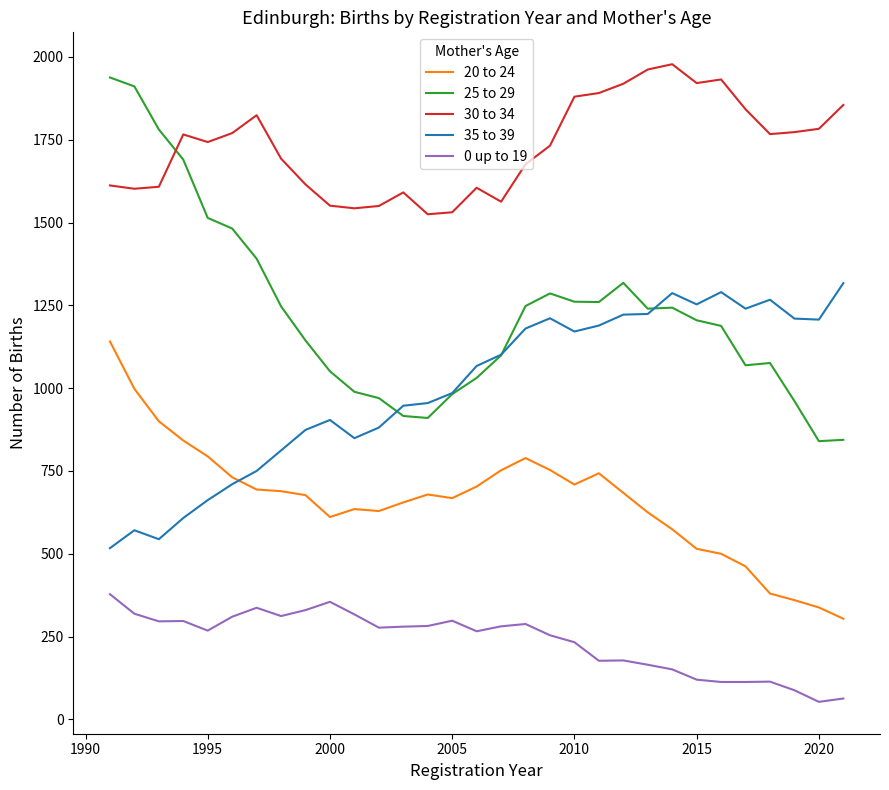

True or false: 20 to 24 and 30 to 34 cross at least once.

False